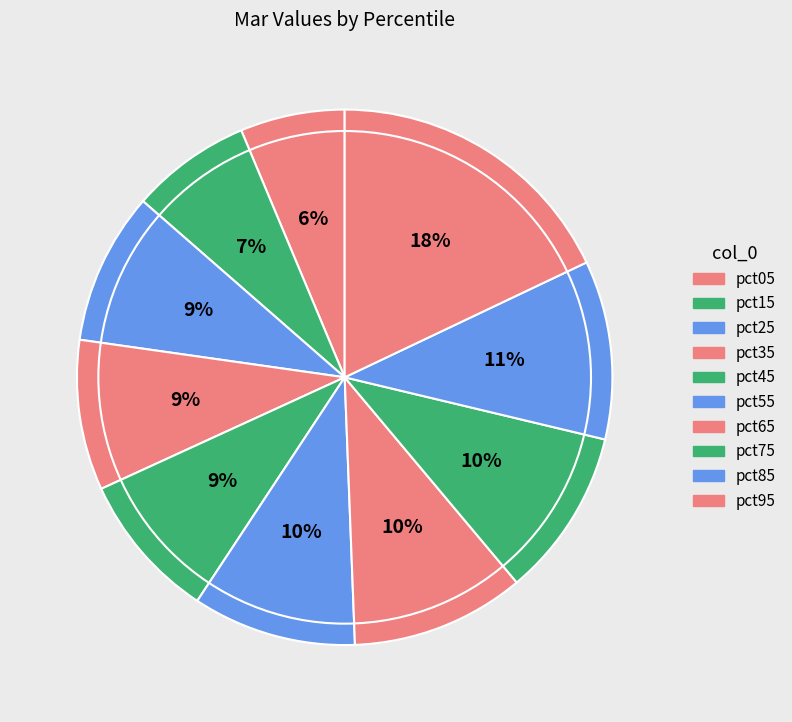

To the nearest percent, what percentage of the pie is pct55?

10%